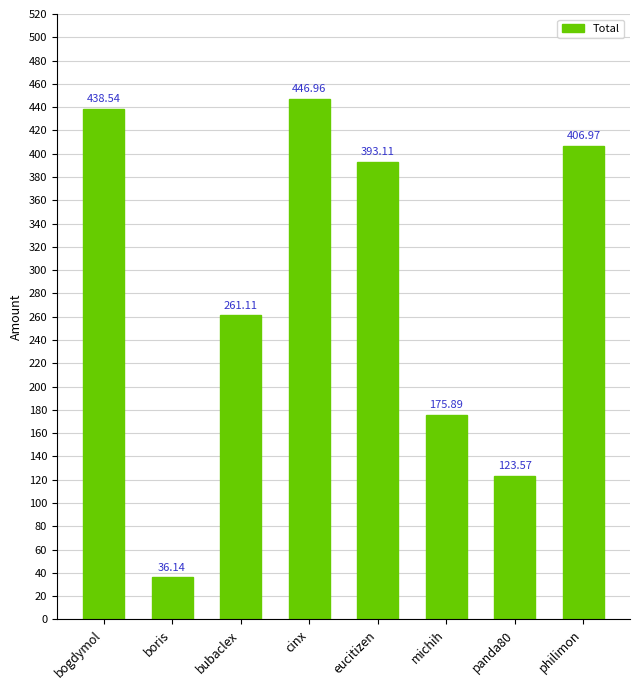

What is the sum of all values?

2282.3